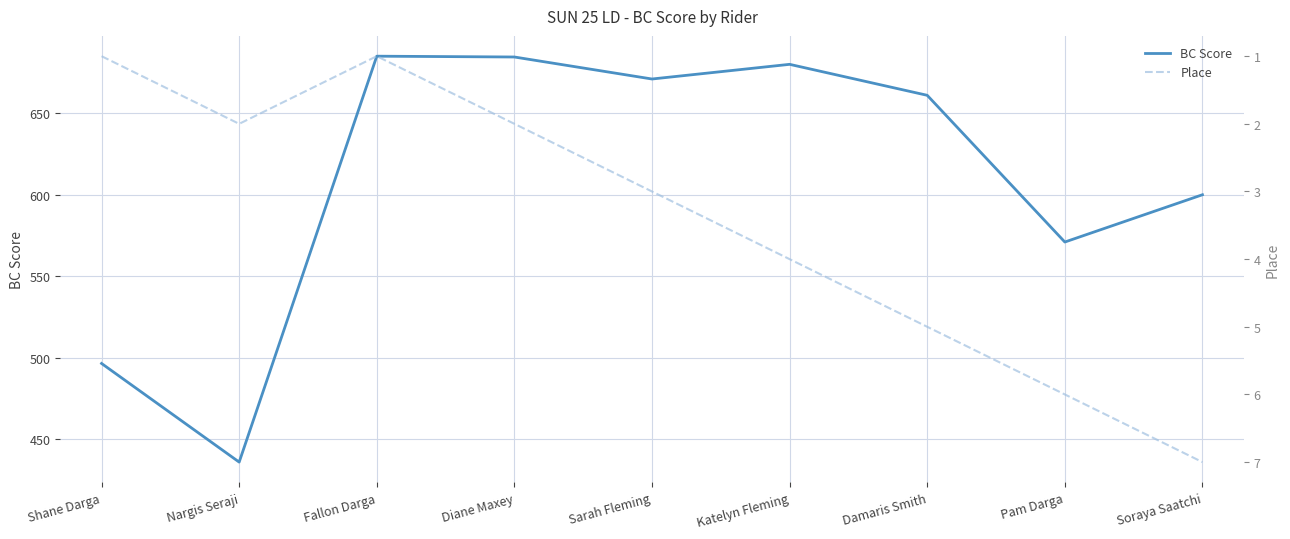

True or false: Place has a value of 8.3 at Damaris Smith.

False